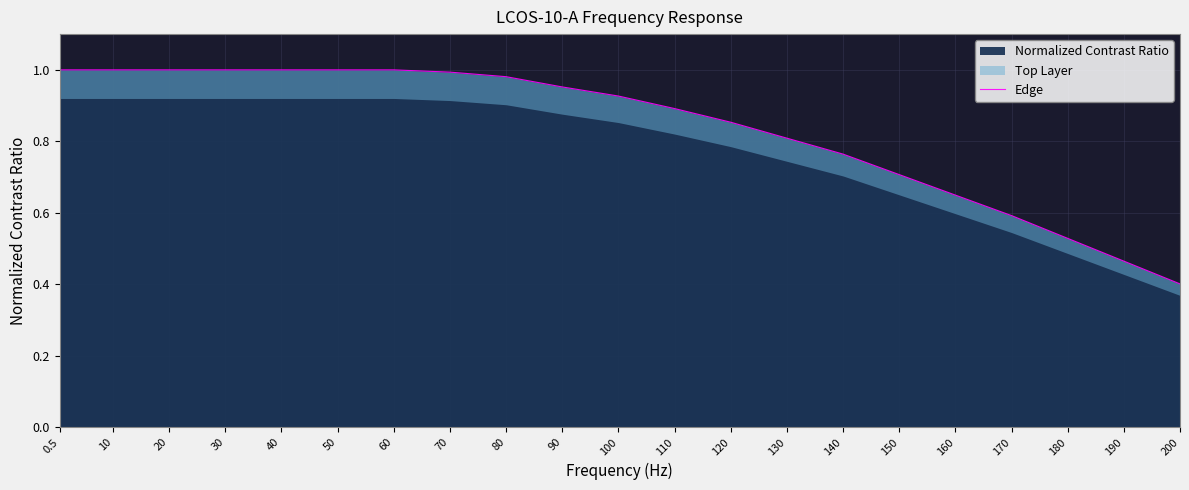

Rank the categories by value from highest to lowest.

0.5, 10, 20, 30, 40, 50, 60, 70, 80, 90, 100, 110, 120, 130, 140, 150, 160, 170, 180, 190, 200